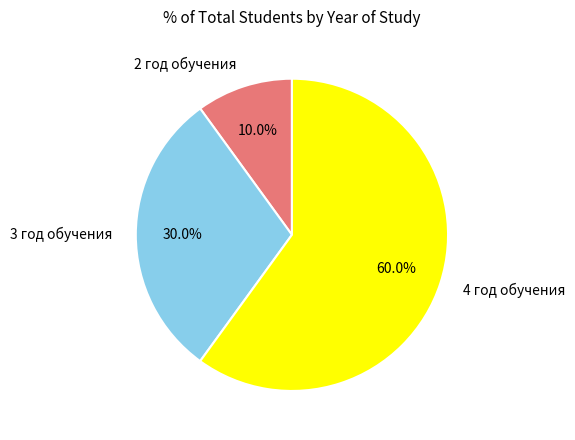

True or false: 2 год обучения accounts for 10% of the total.

True